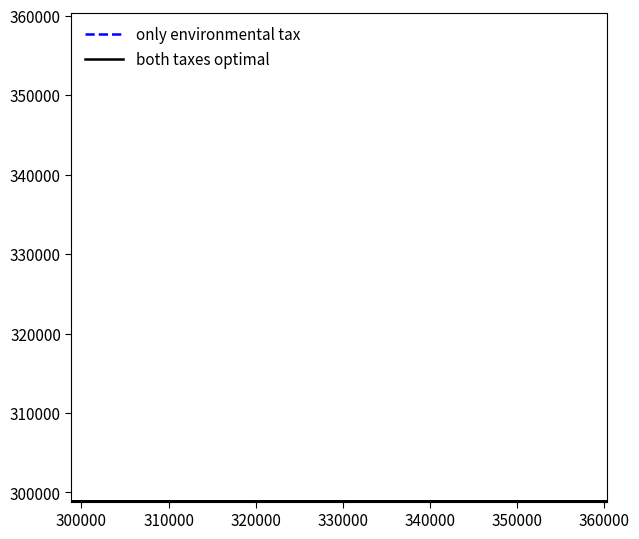

True or false: both taxes optimal and only environmental tax cross at least once.

False